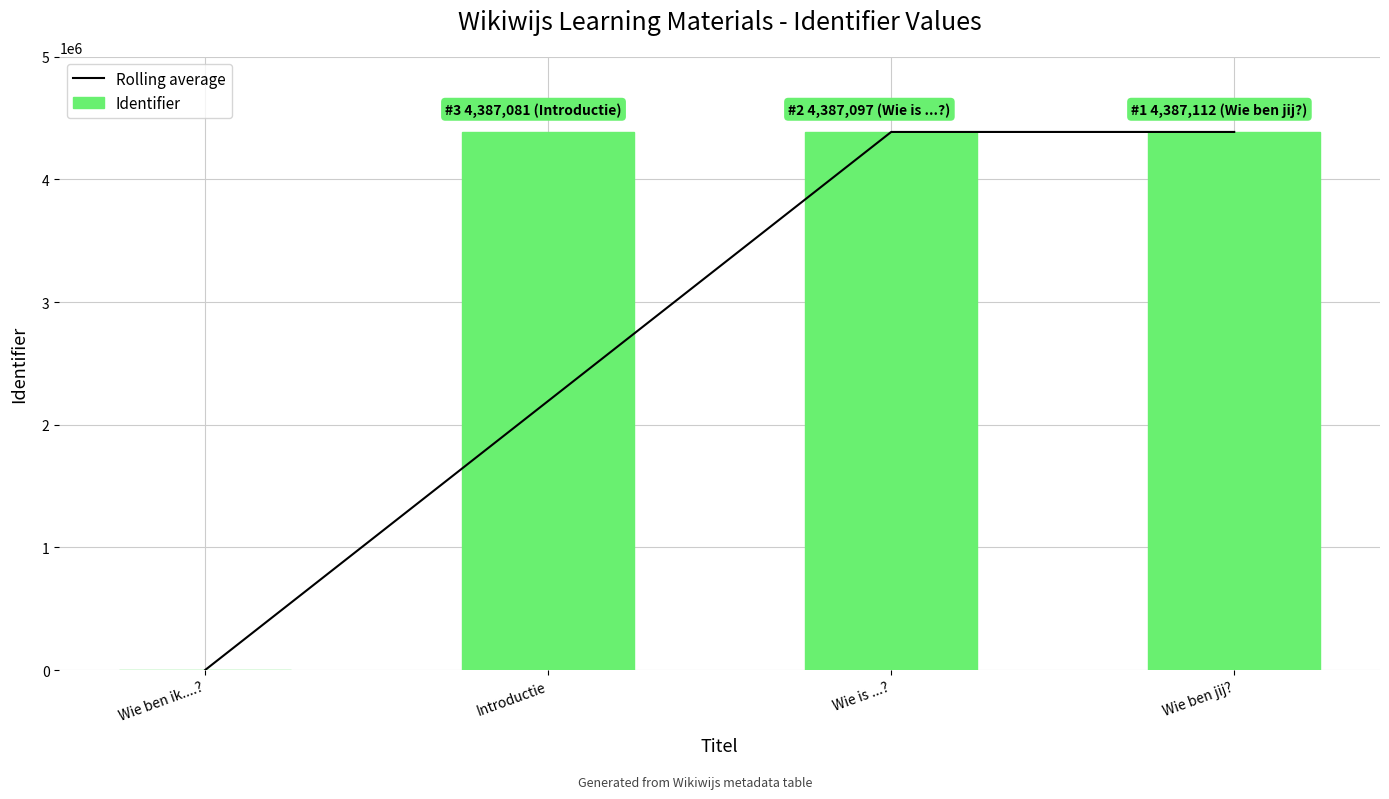

Reading left to right, what are all the values shown in this chart?

Rolling average: Wie ben ik....?=0.0	Introductie=2193540.5	Wie is ...?=4387089.0	Wie ben jij?=4387104.5
Identifier: Wie ben ik....?=0.0	Introductie=4387081.0	Wie is ...?=4387097.0	Wie ben jij?=4387112.0